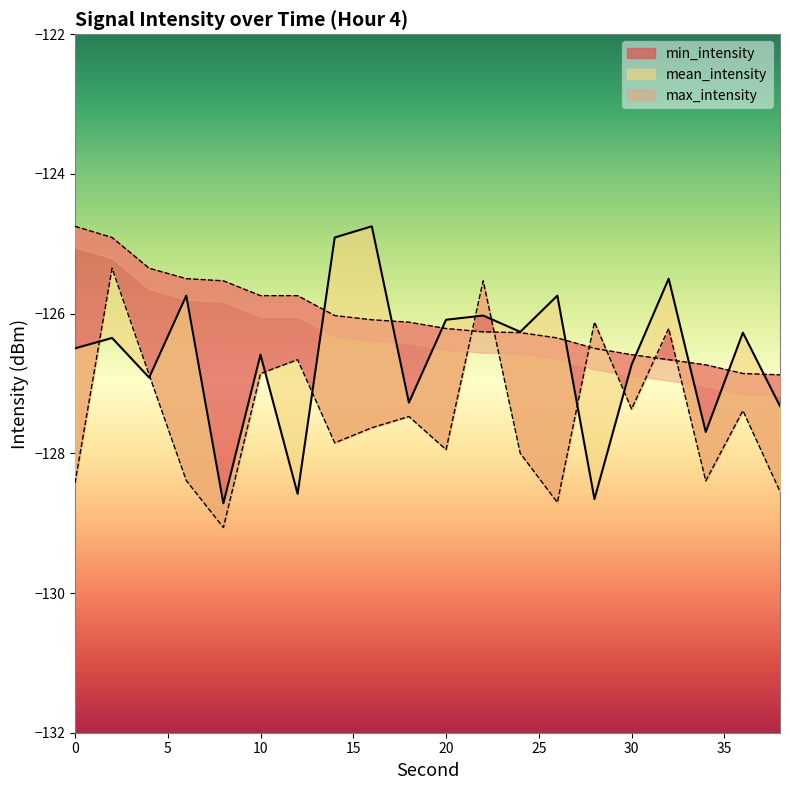

Which series ends up on top after the final intersection of mean_intensity and max_intensity?

max_intensity